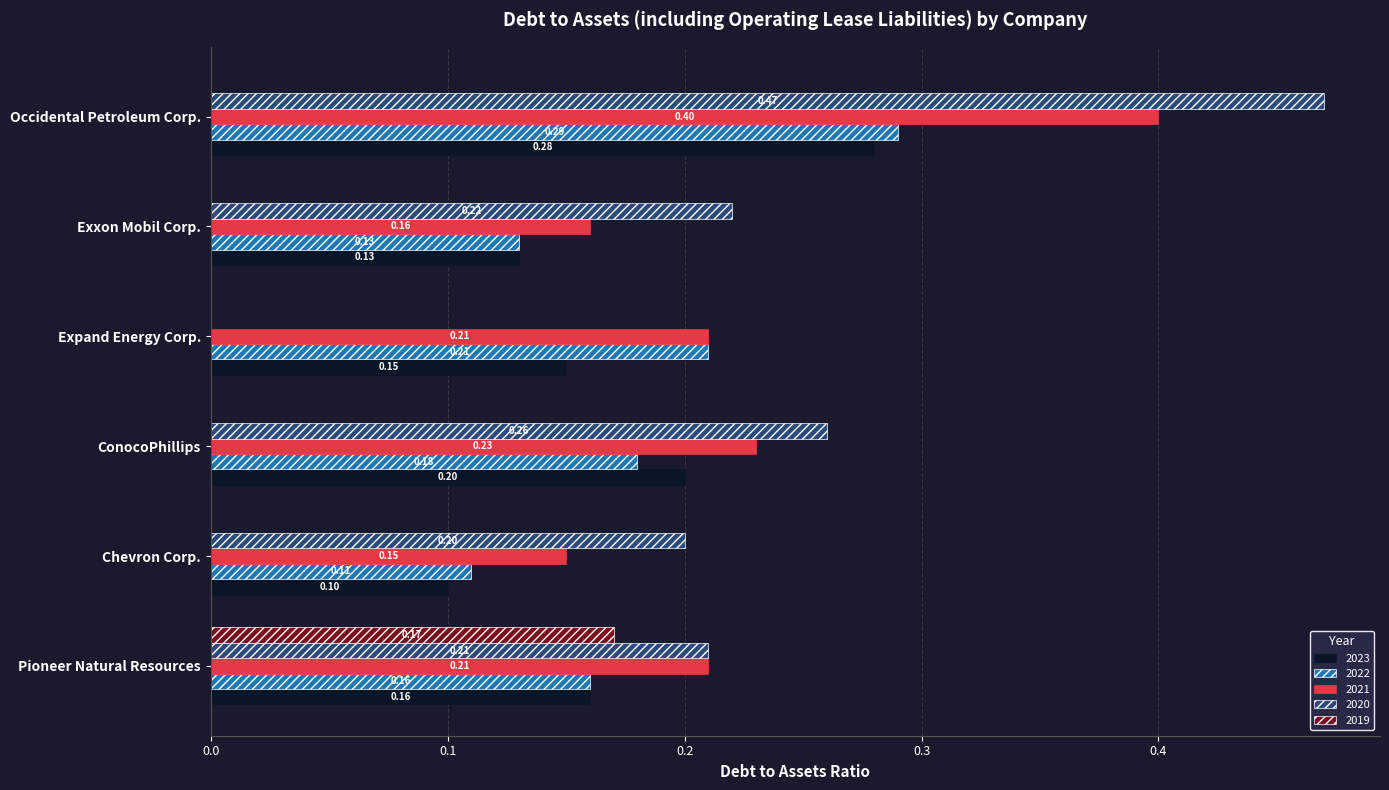

What are all the series names shown in the legend?

2023, 2022, 2021, 2020, 2019